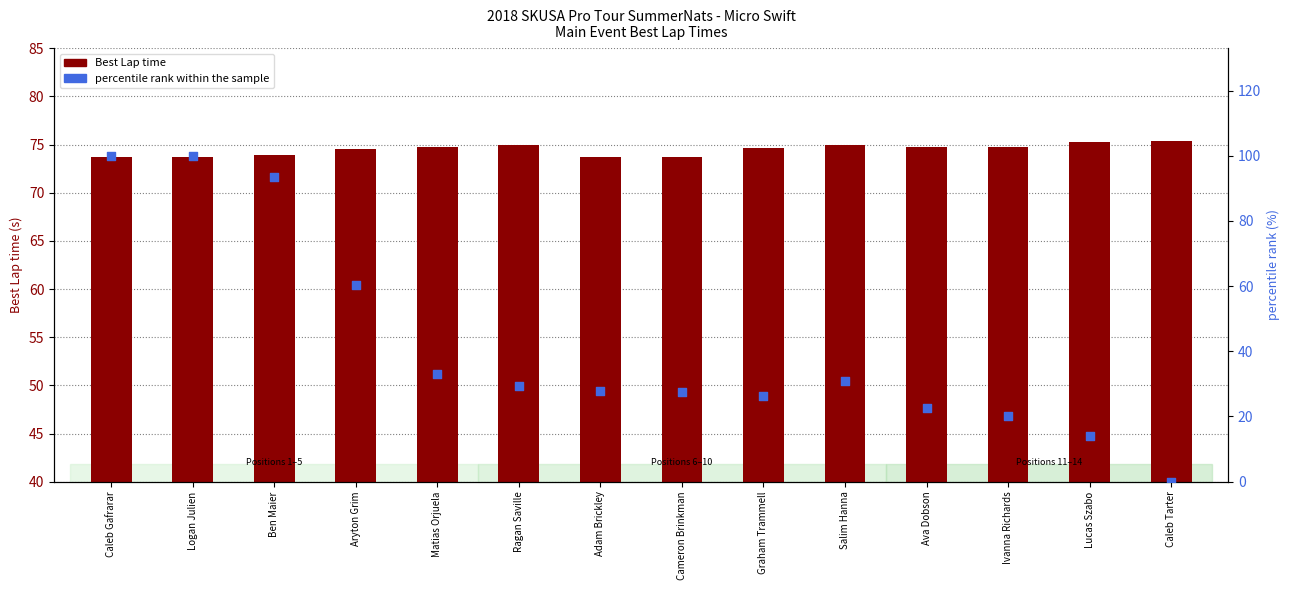

Which series contains the lowest Y value?

percentile rank within the sample